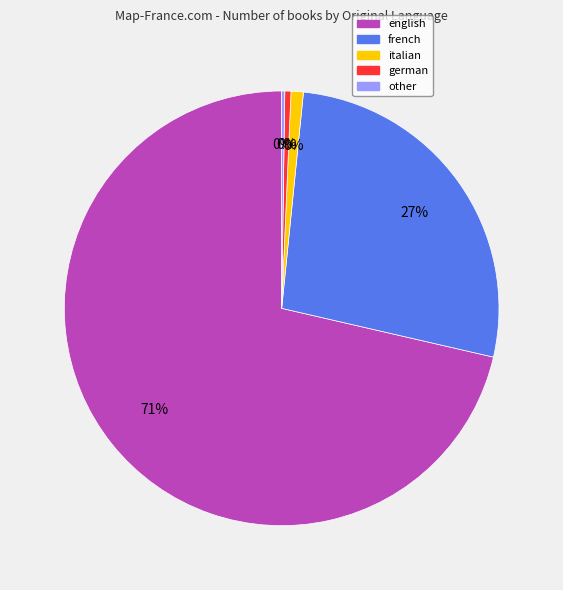

Rank the categories by value from highest to lowest.

english, french, italian, german, other